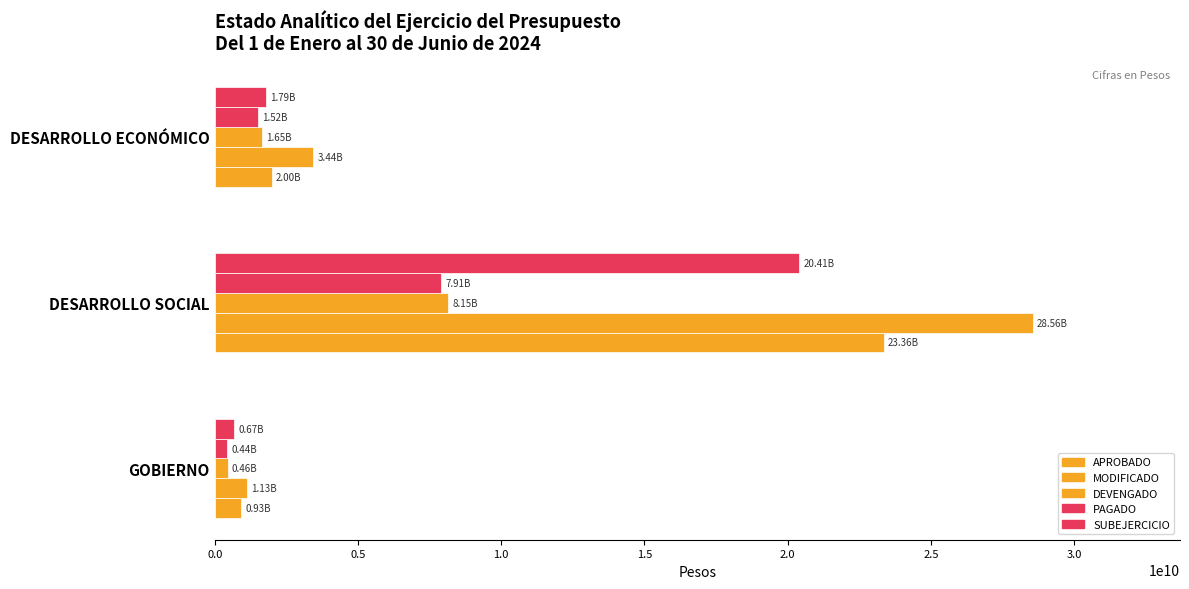

How many distinct data groups are displayed?

5